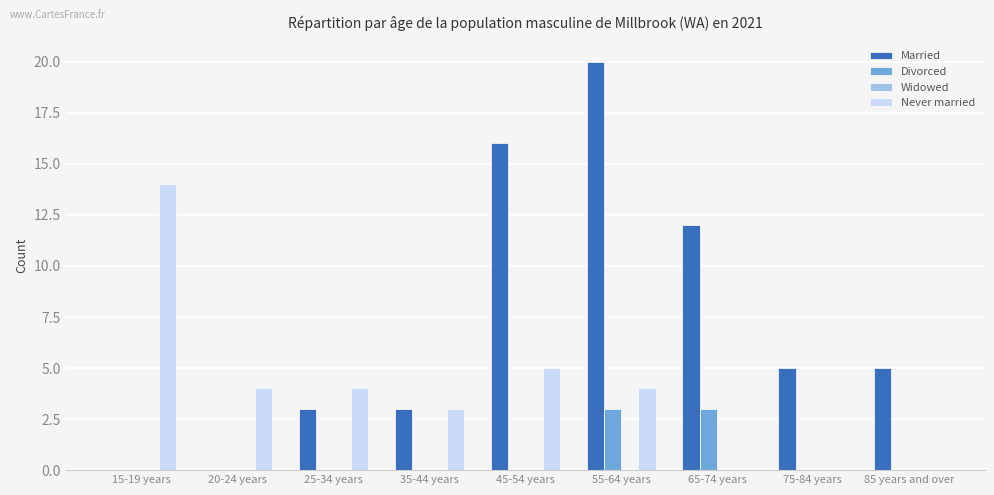

What value does the Married series have at 75-84 years, to the nearest 5?

5